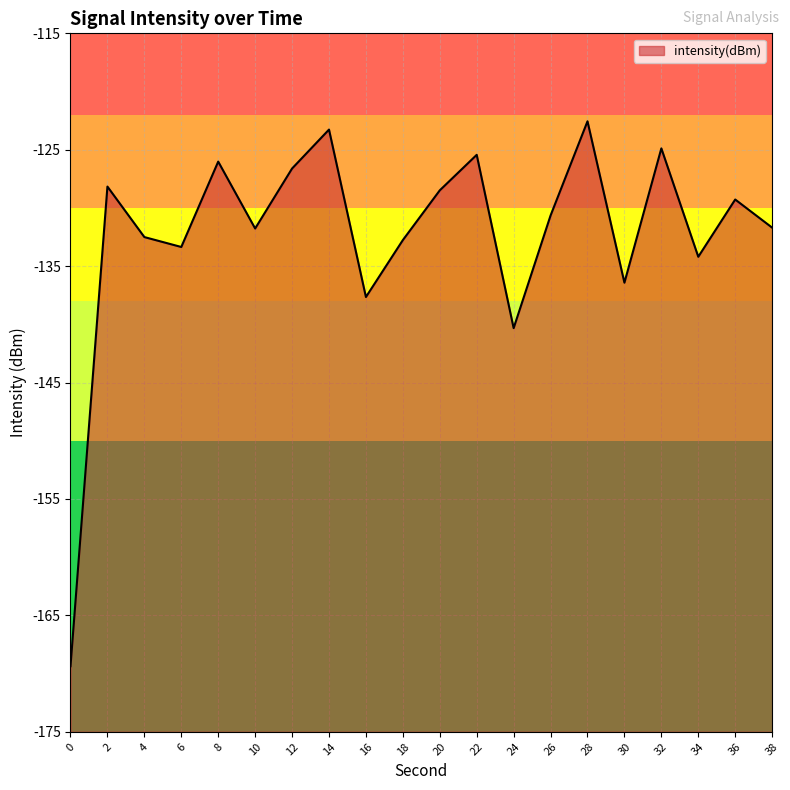

What is the minimum value shown in the chart?

-169.4